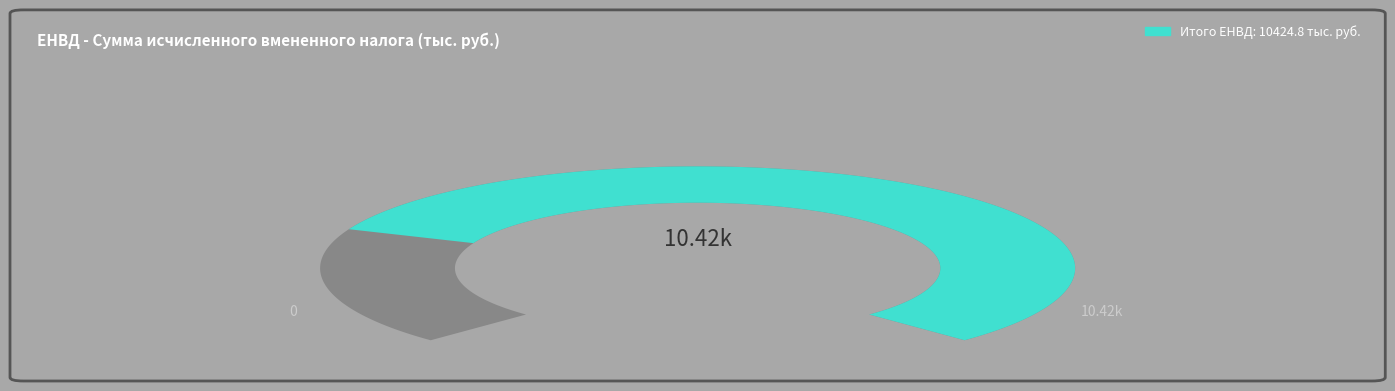

Is it true that 2014 Отчет is 12% of the pie?

False